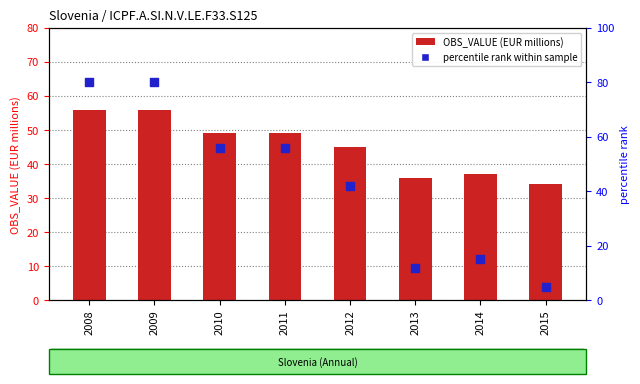

Which series contains the highest Y value?

percentile rank within sample